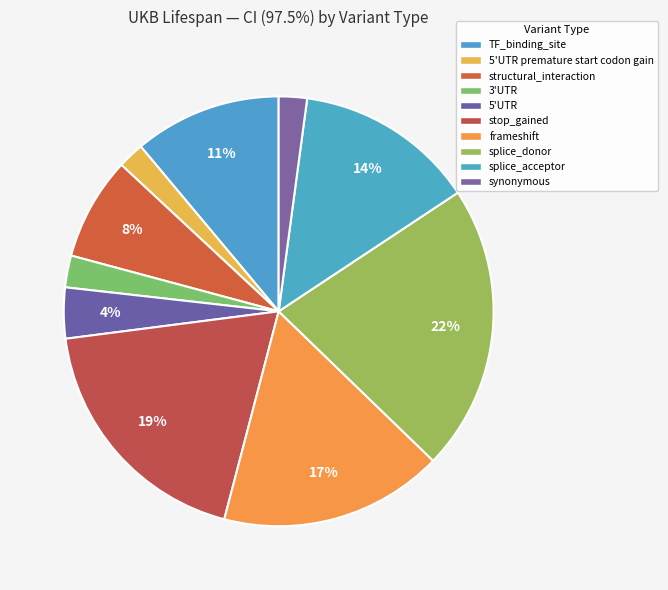

How many segments does this pie chart have?

10